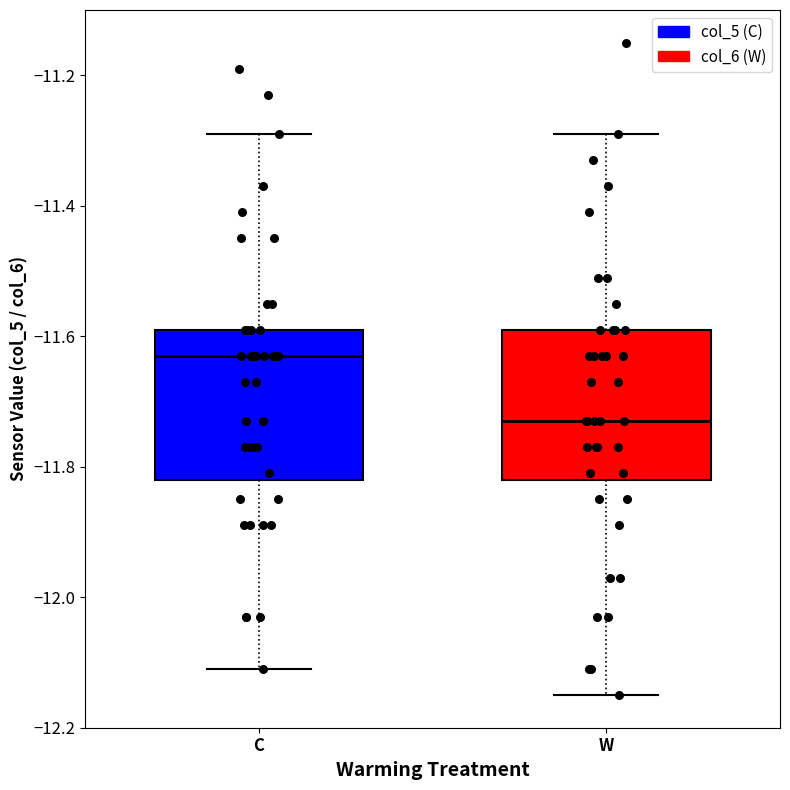

Reading left to right, transcribe this box plot: for each box, give where its median line is, the range the box spans, and where its two whiskers end, as read against the y-axis. The values are not printed on the chart, so give them approximately, as read against the axis.

C: median -11.62, box -11.82 to -11.58, whiskers -12.10 to -11.28
W: median -11.72, box -11.82 to -11.58, whiskers -12.14 to -11.28